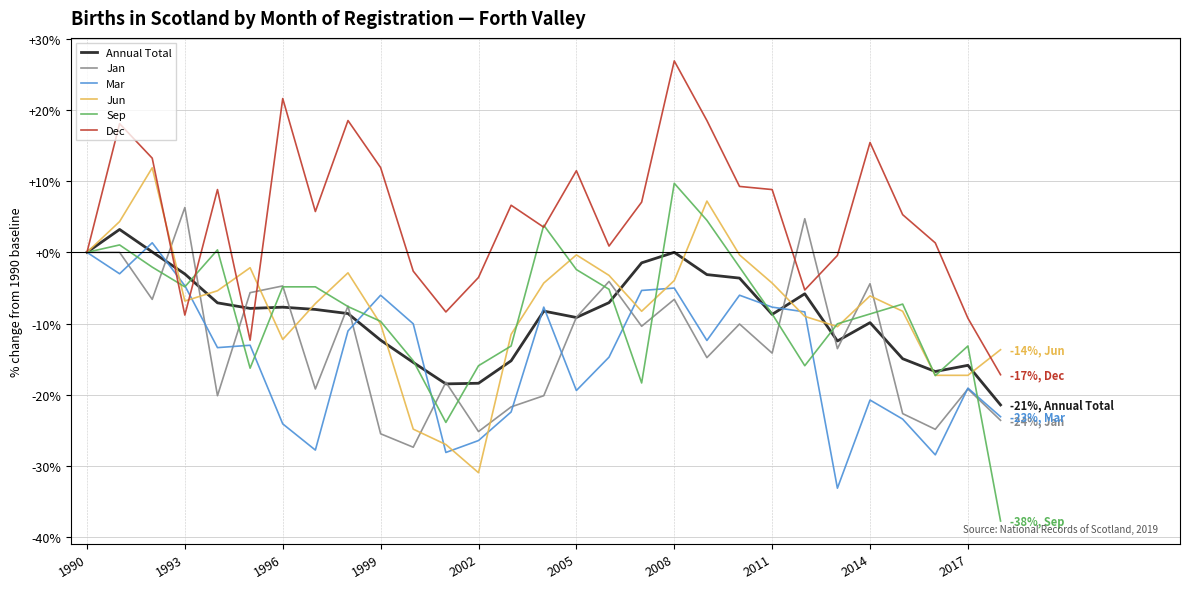

Which series has the widest spread of values?

Sep